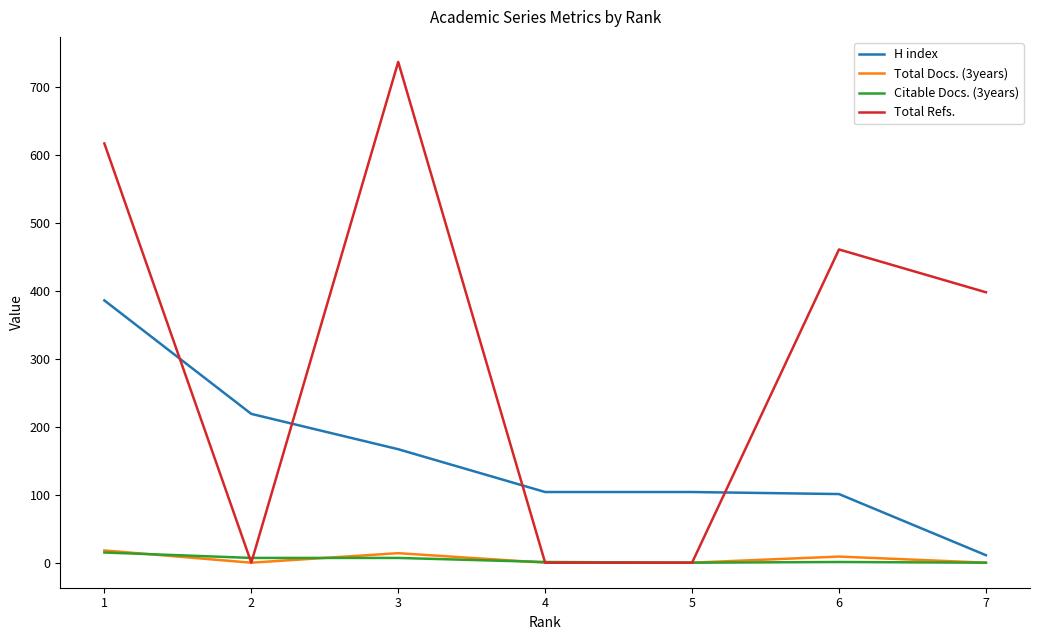

Which series has the largest total across all categories?

Total Refs.